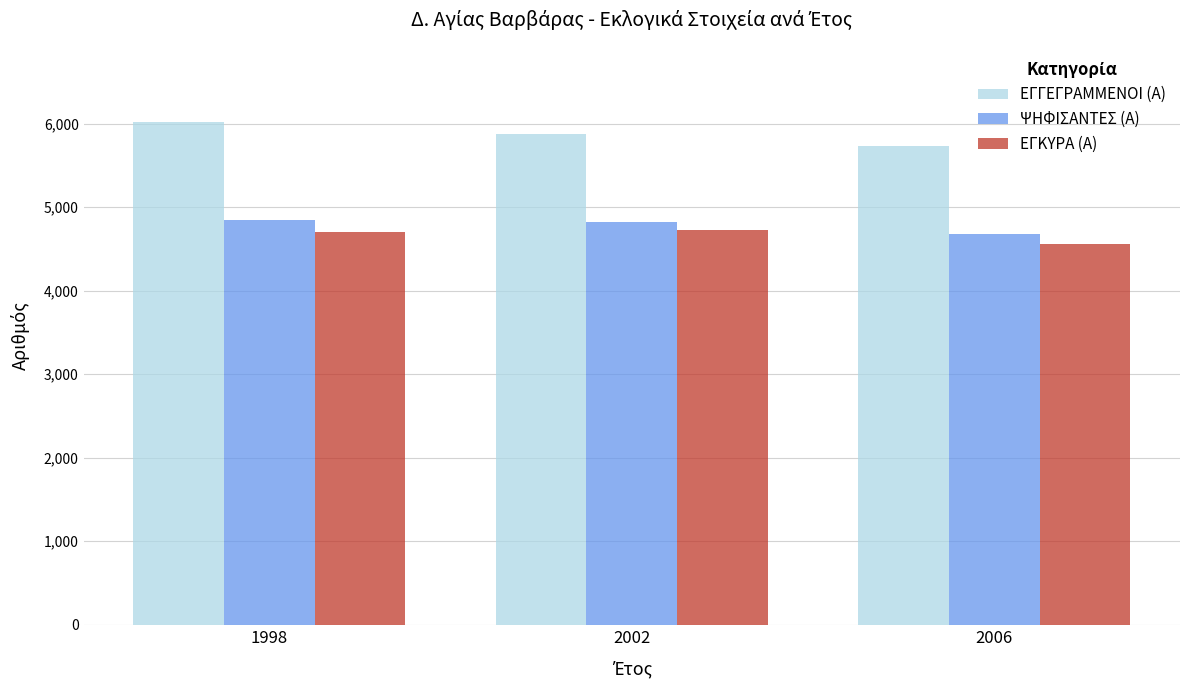

How many bars are there in total?

9